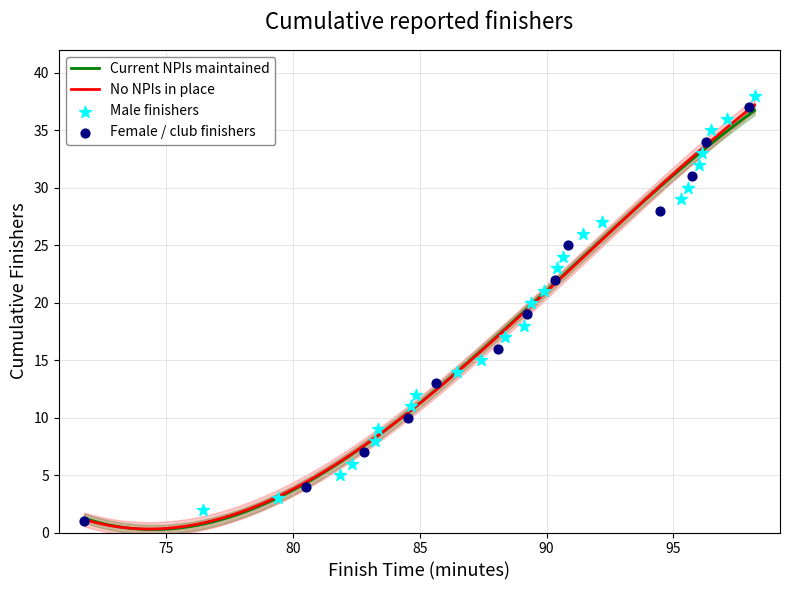

Is the value of Cumulative Finishers (NPI Maintained) at 2 greater than the value of Cumulative Finishers (No NPI) at 35?

No